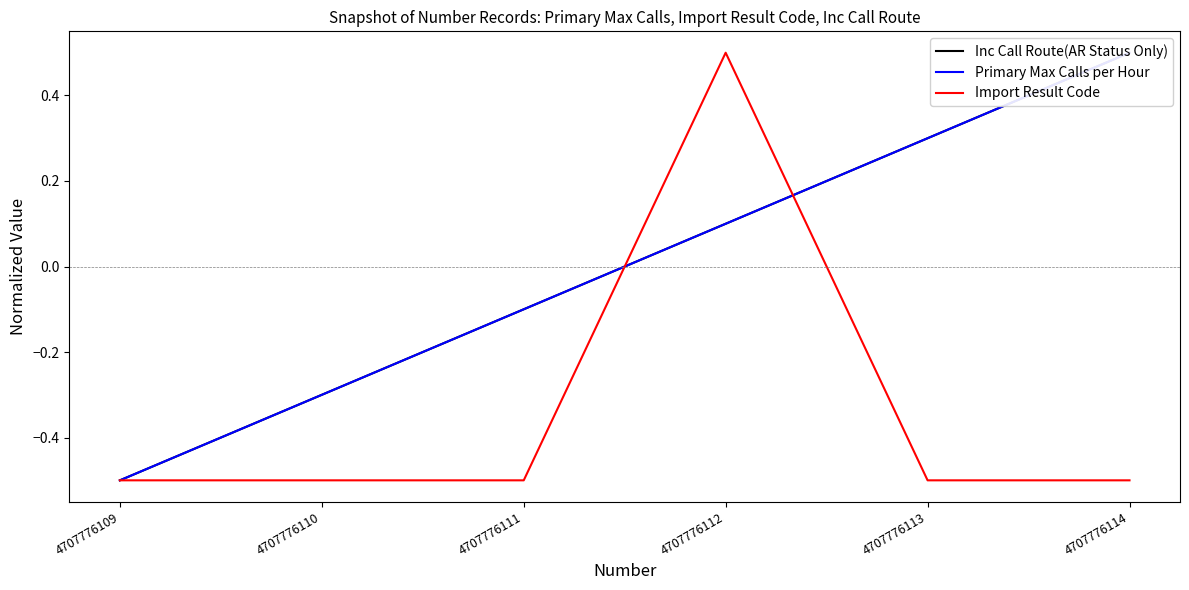

How many values in the Inc Call Route(AR Status Only) series are below 0?

3